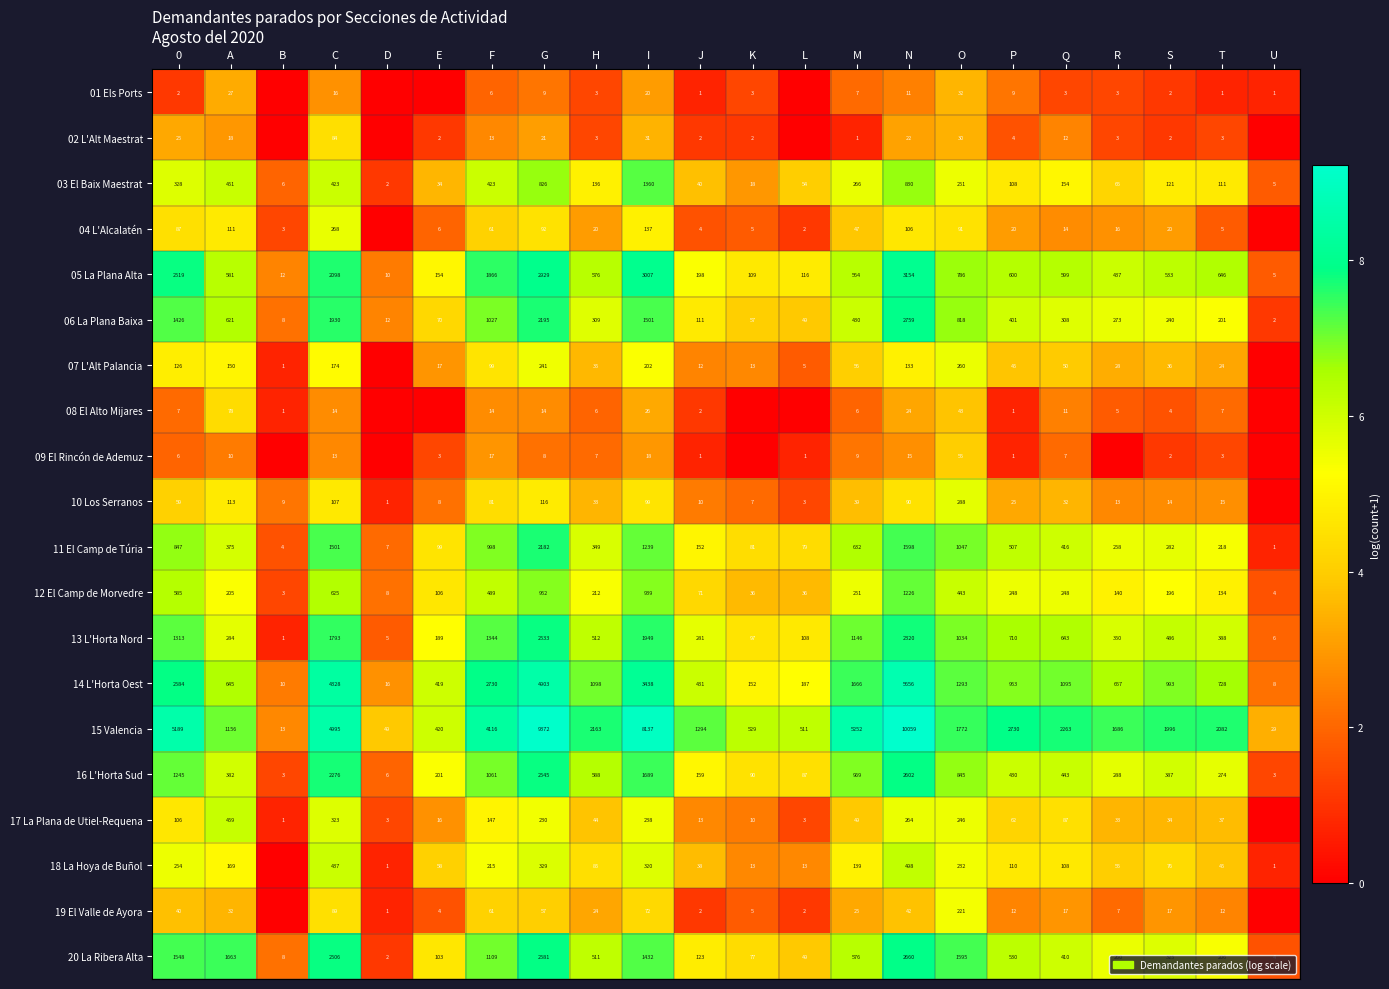

How many data points in row_11 are less than 5?

9